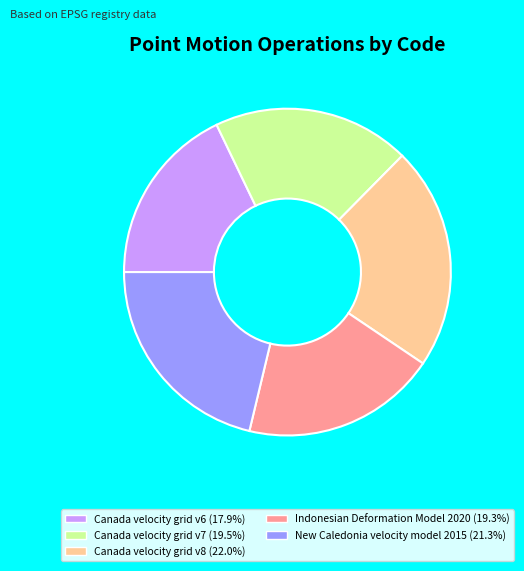

What is the smallest slice in the pie chart?

Canada velocity grid v6